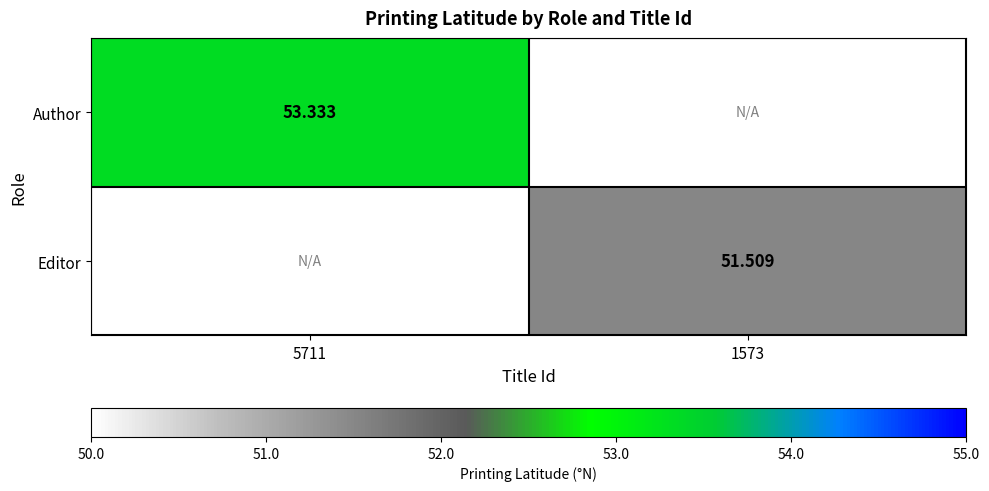

The value of Editor at 1573 is 51.5. True or false?

True